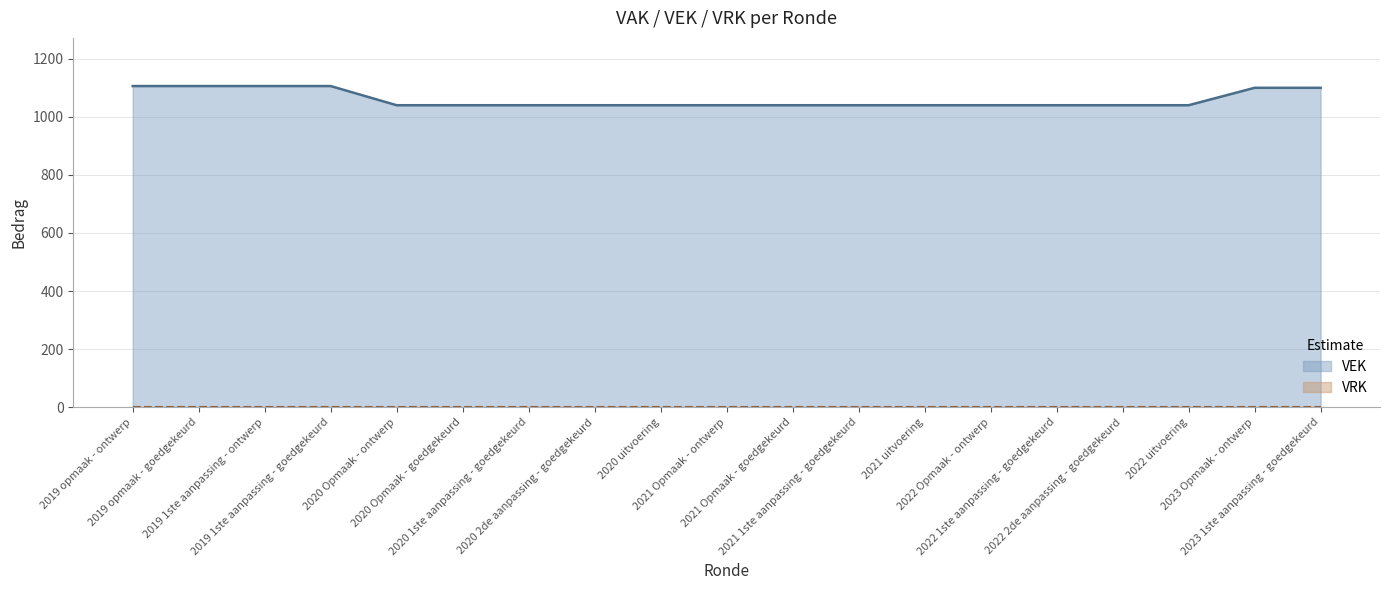

Which label corresponds to the largest value in the chart?

2019 opmaak - ontwerp